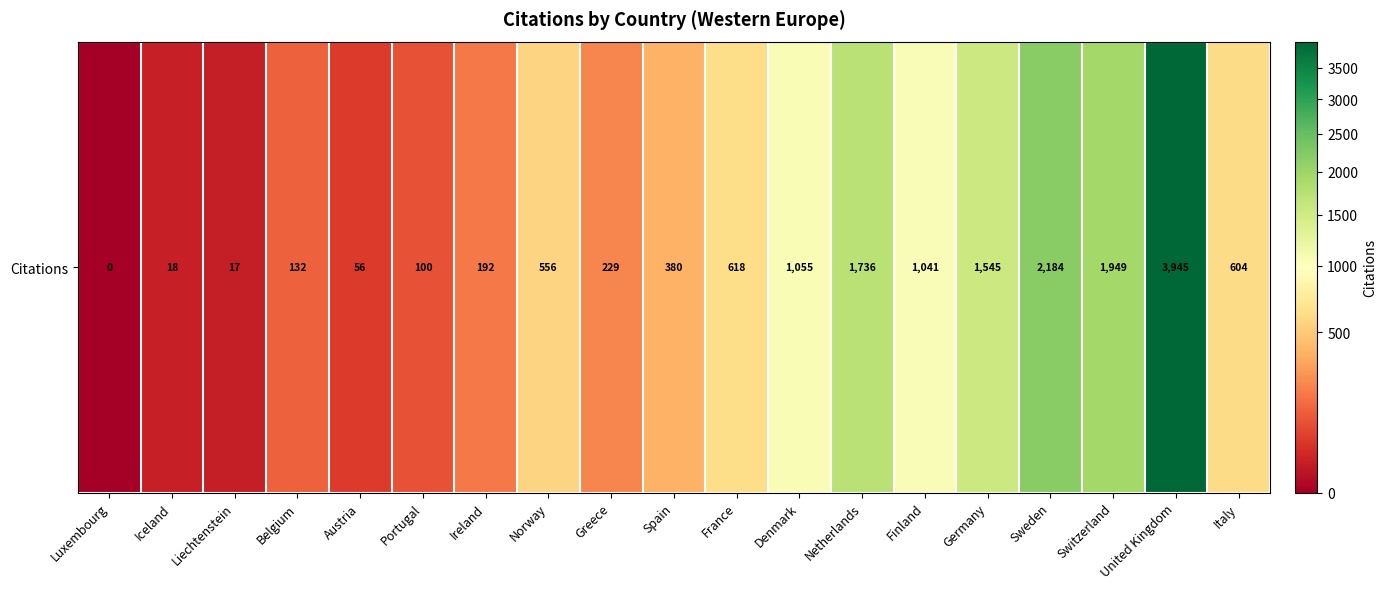

List the labels in order of value, smallest first.

Luxembourg, Liechtenstein, Iceland, Austria, Portugal, Belgium, Ireland, Greece, Spain, Norway, Italy, France, Finland, Denmark, Germany, Netherlands, Switzerland, Sweden, United Kingdom